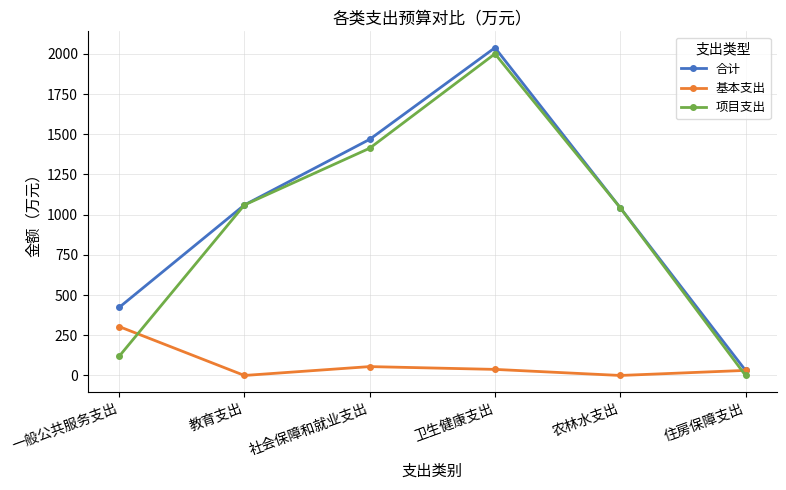

What is the average value of the 基本支出 series?

71.4